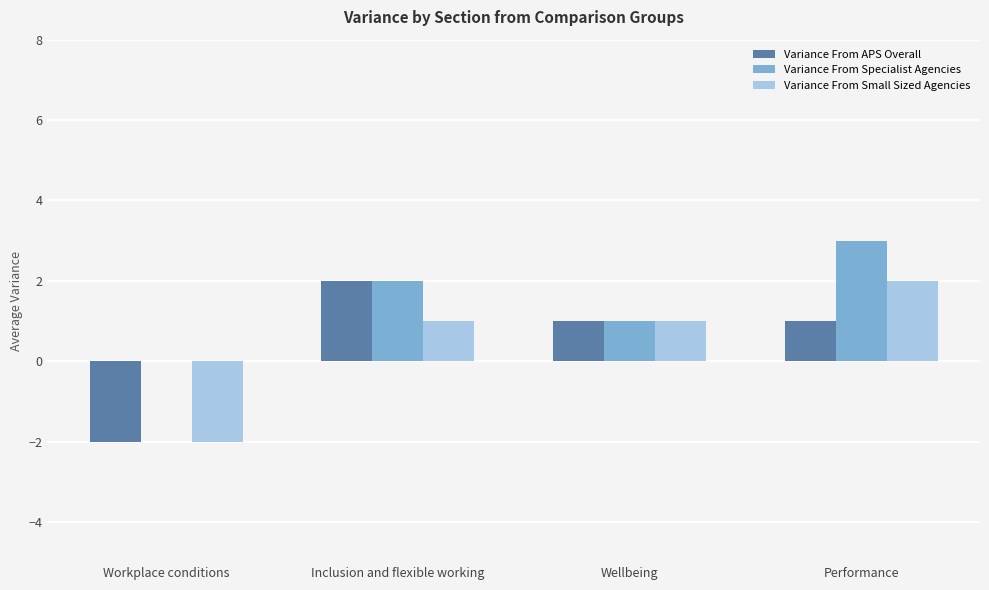

Read the Variance From APS Overall value at Wellbeing.

1